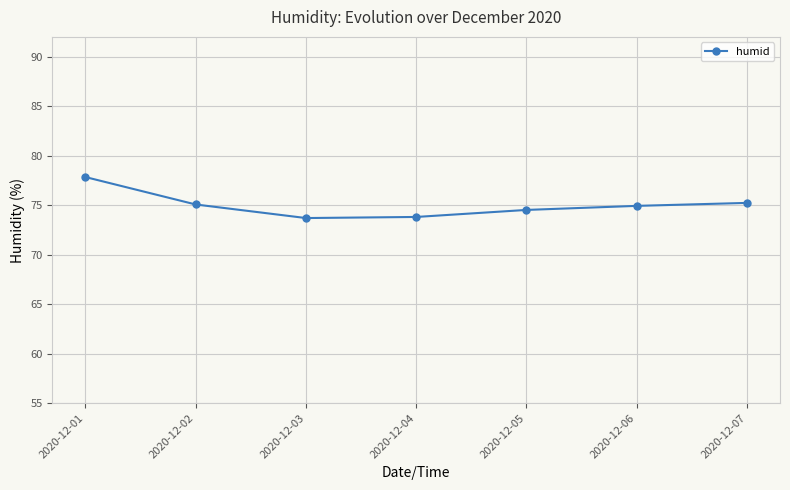

The chart shows a value of 75.1 at 2020-12-02. True or false?

True